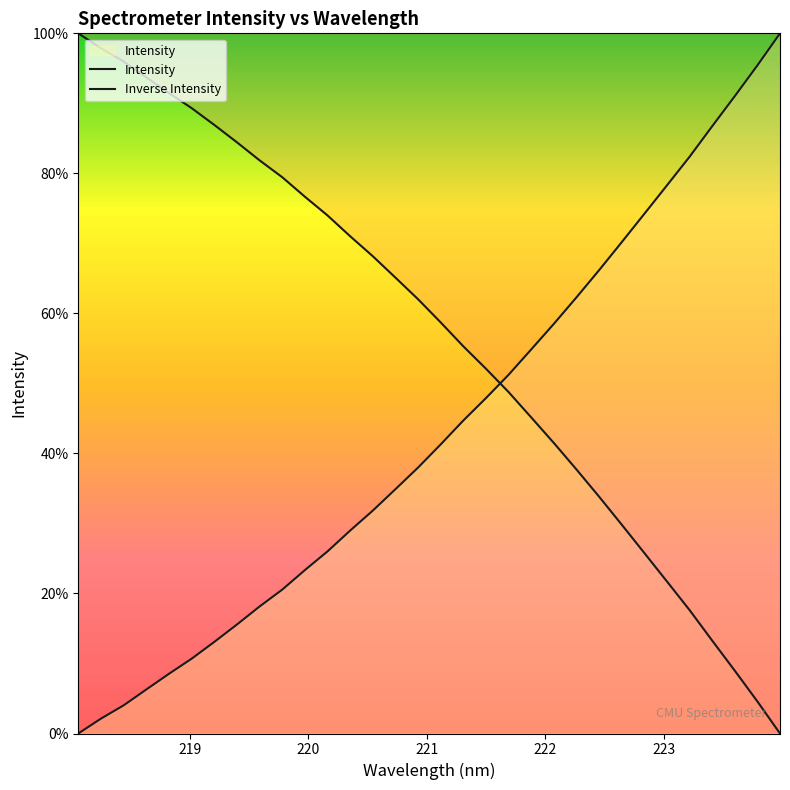

Reading right to left, what are all the values shown in this chart?

Intensity: 100.0	95.4	91.0	86.7	82.4	78.3	74.2	70.2	66.2	62.3	58.5	54.9	51.2	47.9	44.7	41.3	38.0	34.9	31.8	29.0	26.0	23.3	20.5	18.1	15.6	13.1	10.7	8.5	6.3	4.0	2.1	0.0
Inverse Intensity: 0.0	4.6	9.0	13.3	17.6	21.7	25.8	29.8	33.8	37.7	41.5	45.1	48.8	52.1	55.3	58.7	62.0	65.1	68.2	71.0	74.0	76.7	79.5	81.9	84.4	86.9	89.3	91.5	93.7	96.0	97.9	100.0